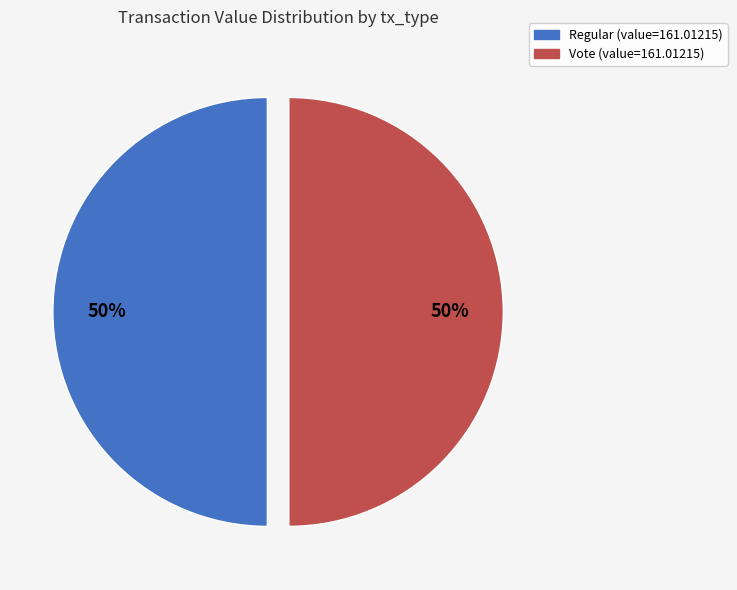

To the nearest percent, what is the average slice percentage?

50%